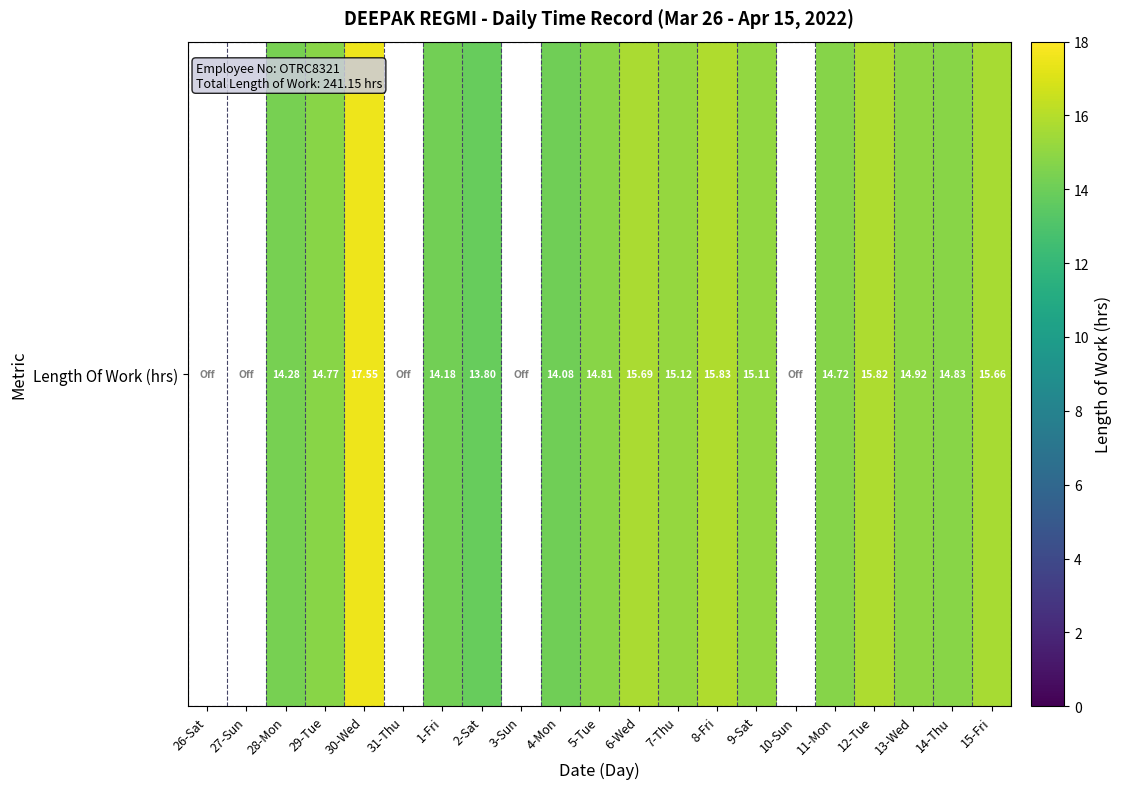

Which category has the lowest value across all series?

2-Sat